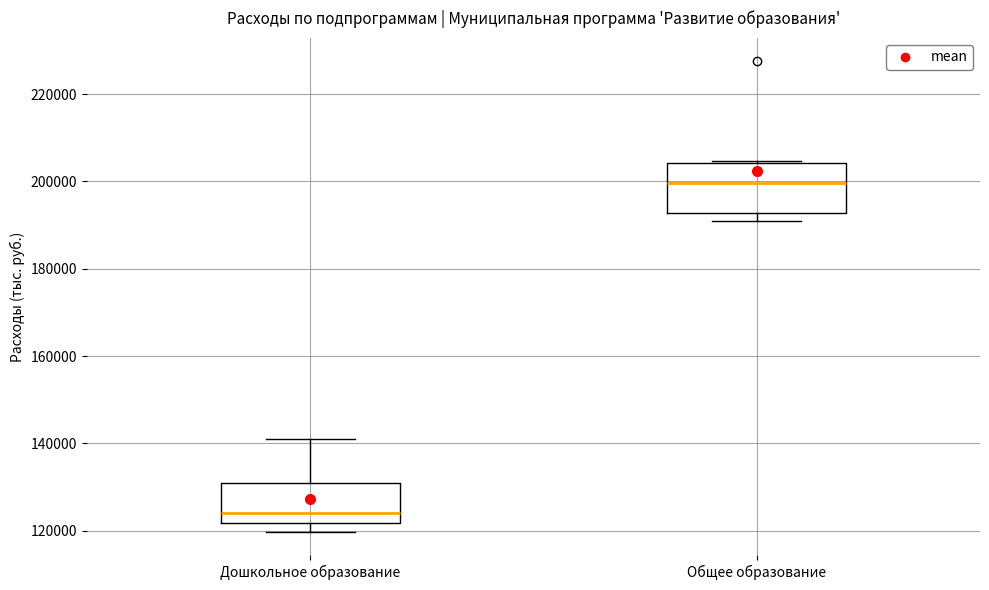

Which box is the tallest, from its lower edge to its upper edge?

Общее образование